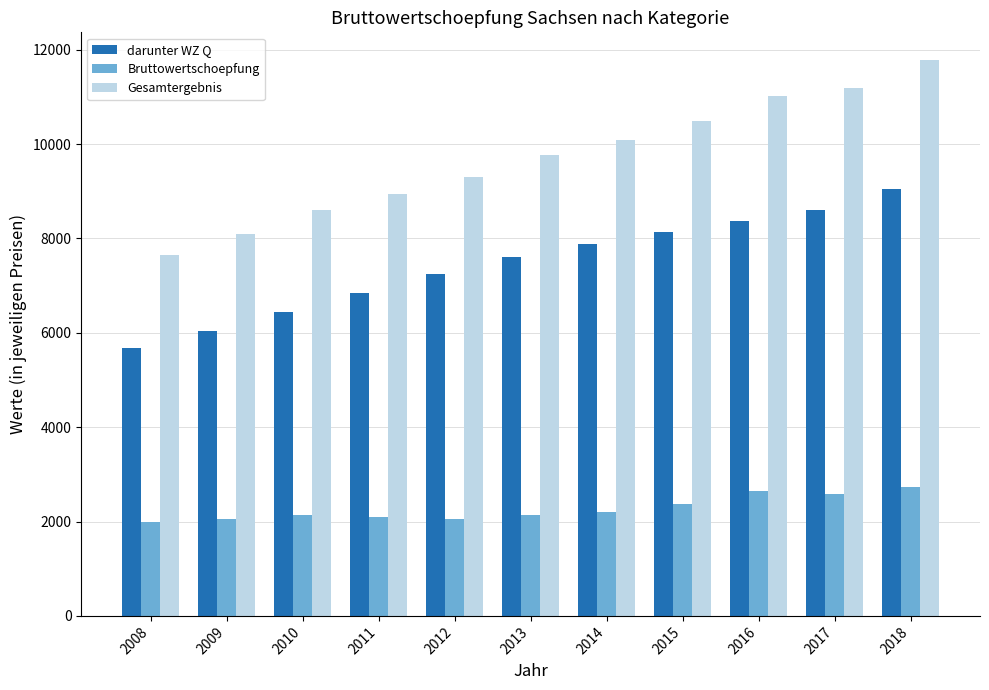

Where does the Gesamtergebnis series first go above 9760?

2013